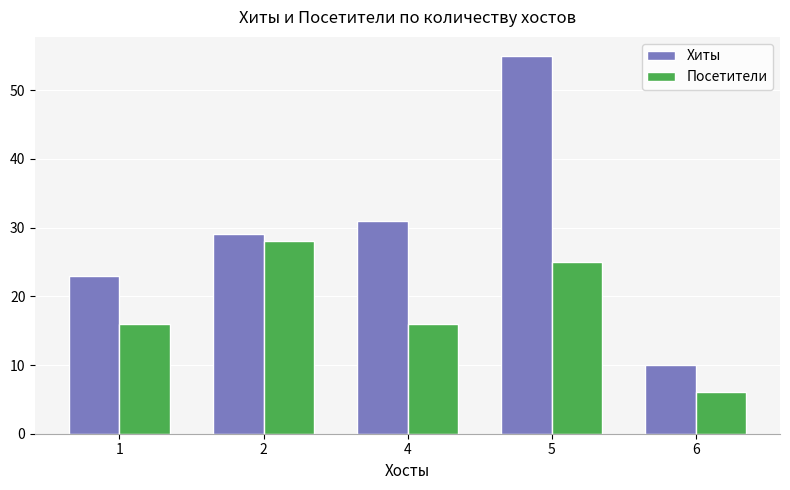

How many bars are there in total?

10